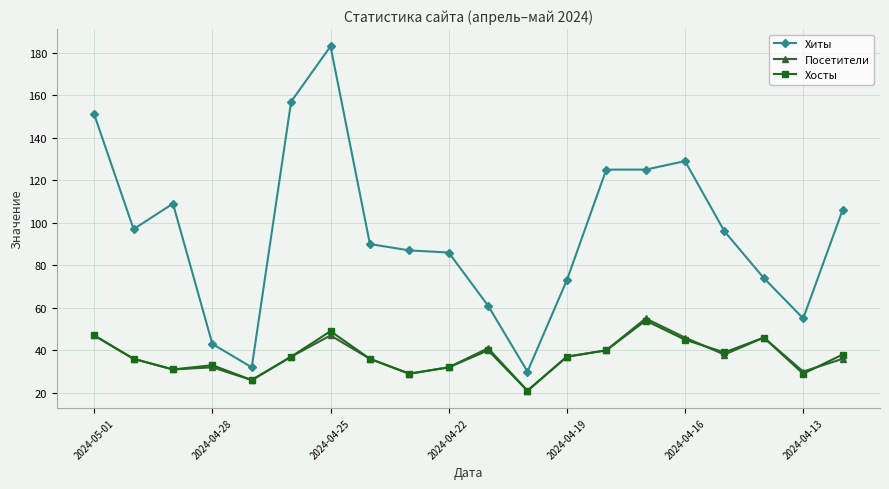

How many distinct data groups are displayed?

3